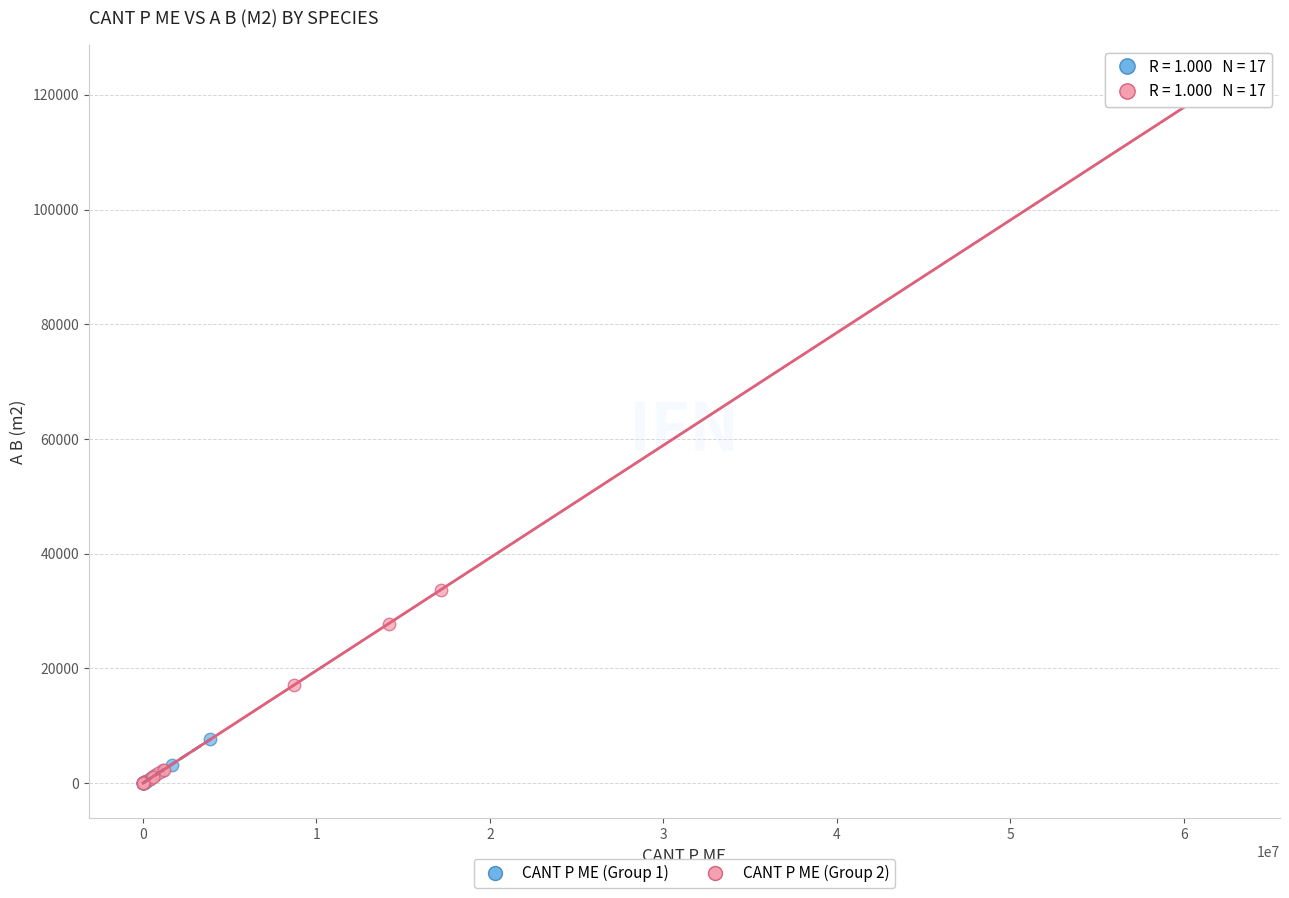

Which series reaches the maximum Y coordinate?

CANT P ME (Group 2)